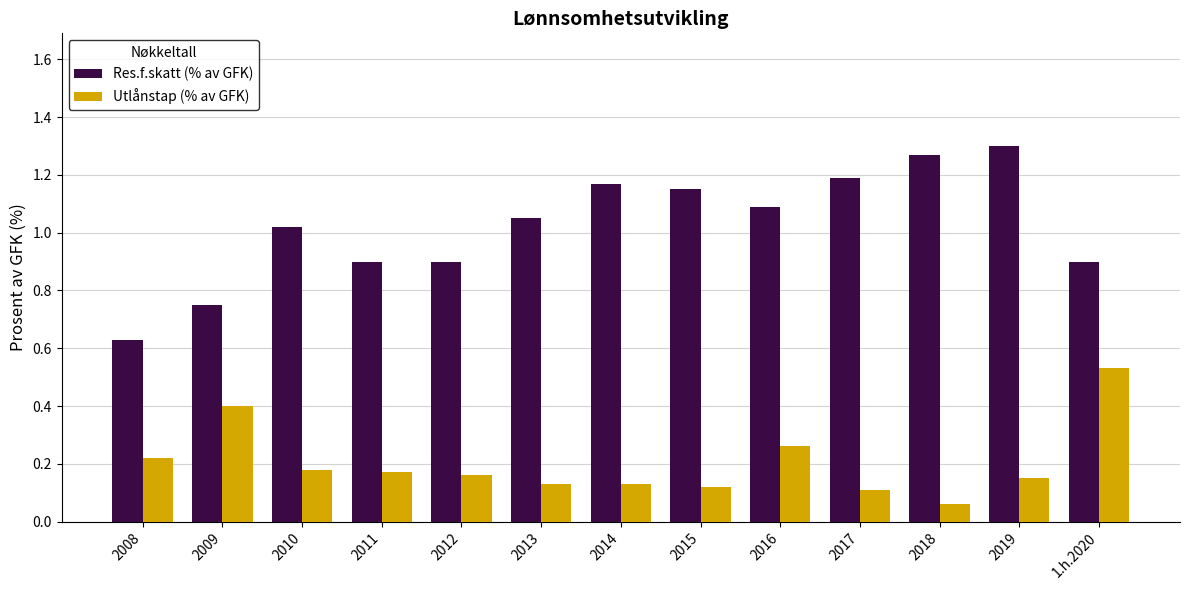

Which series changed the most between 2008 and 2010?

Res.f.skatt (% av GFK)